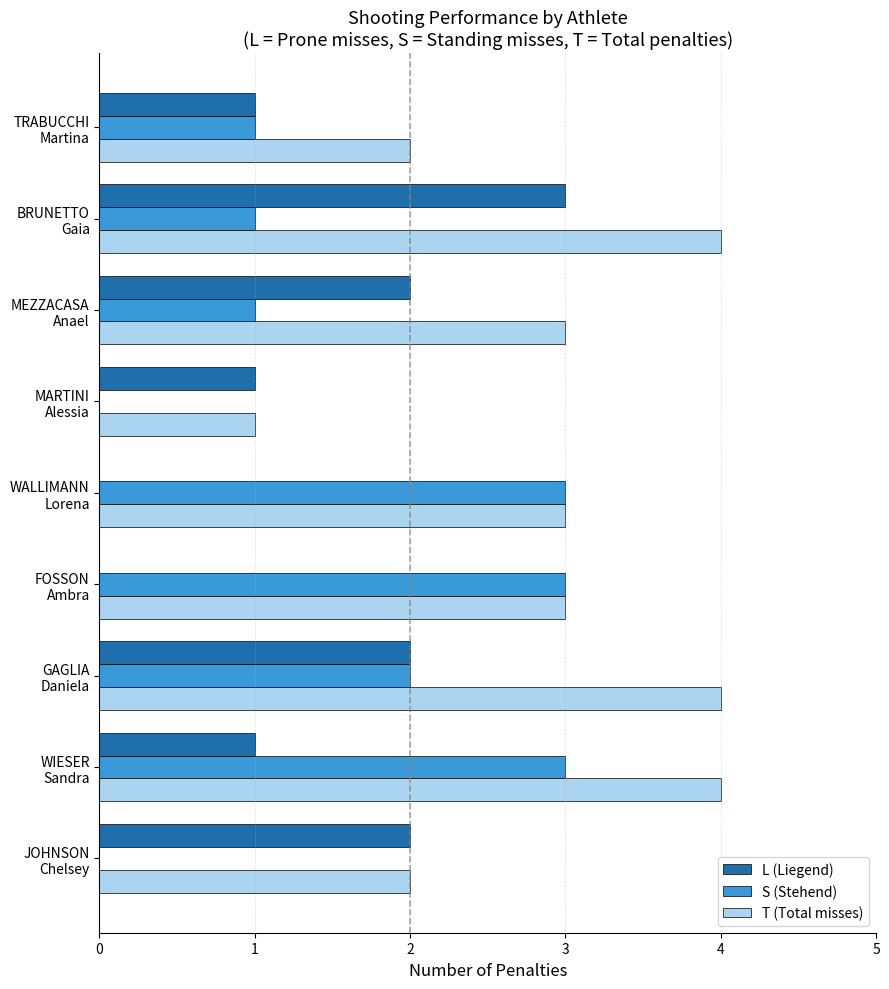

What is the highest value of the T (Total misses) series?

4